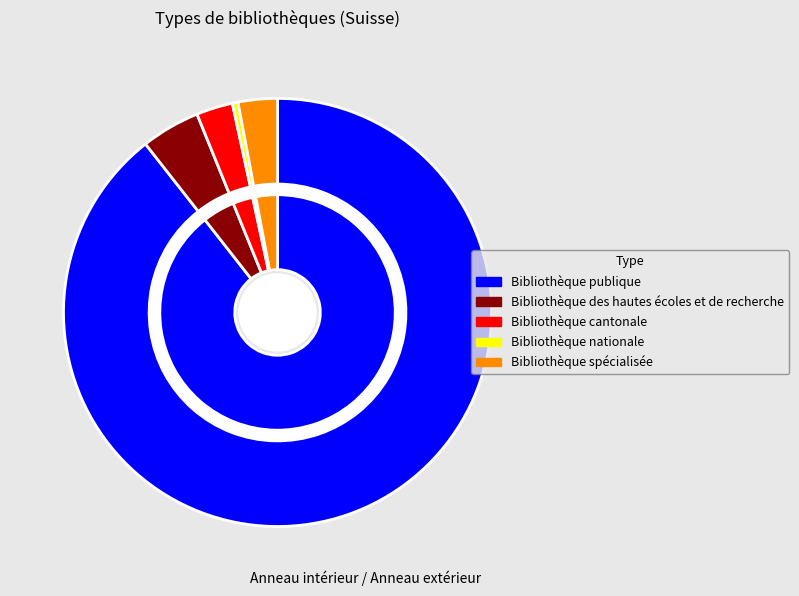

Which slice is the smallest?

Bibliothèque nationale